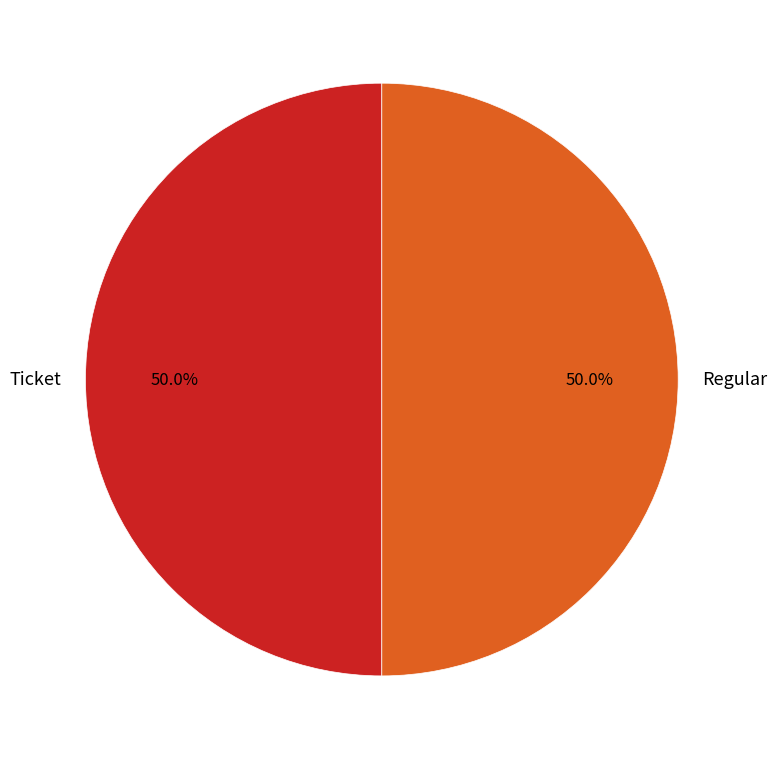

How much of the chart is everything except Ticket?

50.0%